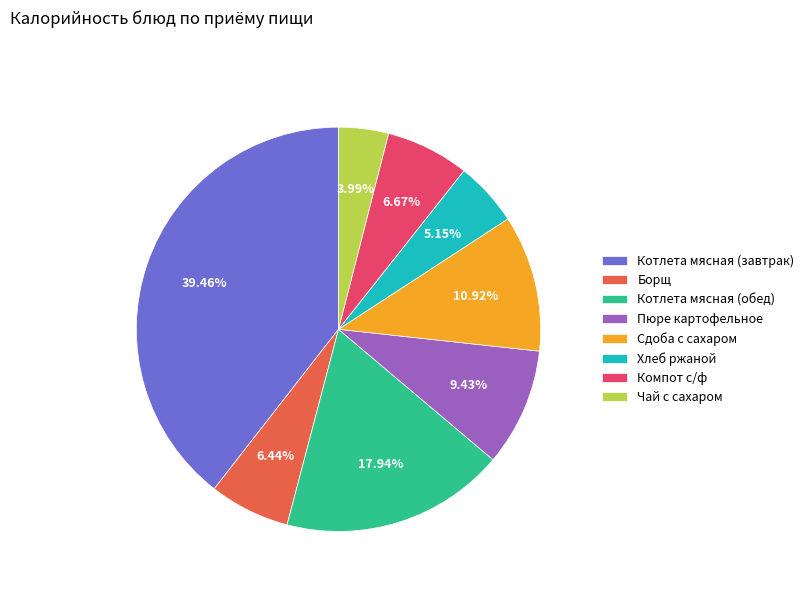

The Компот с/ф slice represents 13% of the pie. True or false?

False